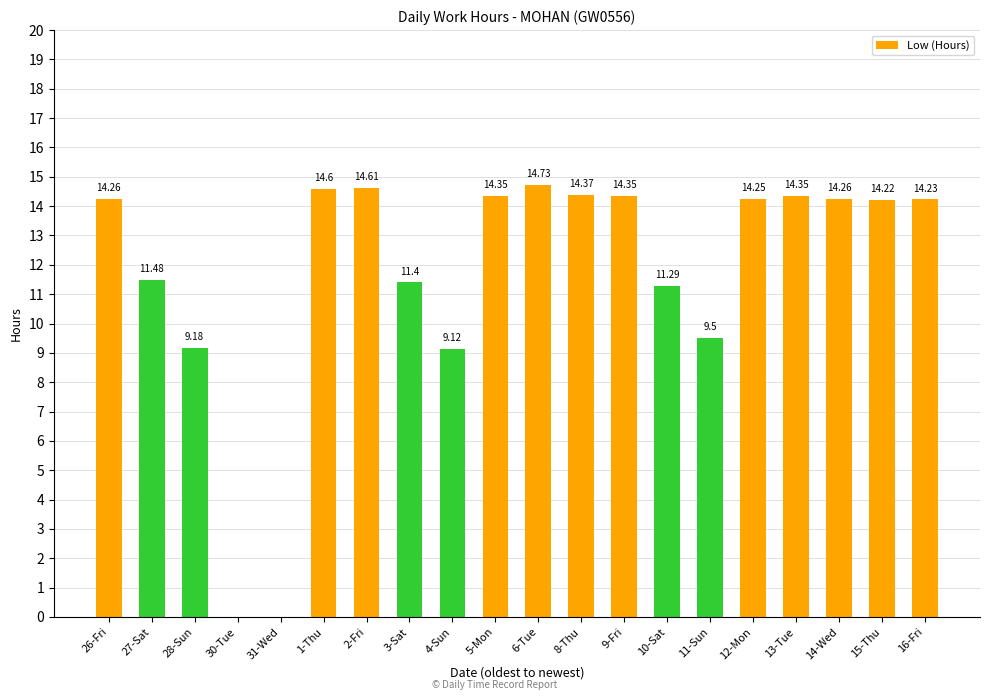

What is the sum of the values at 16-Fri and 4-Sun?

23.4